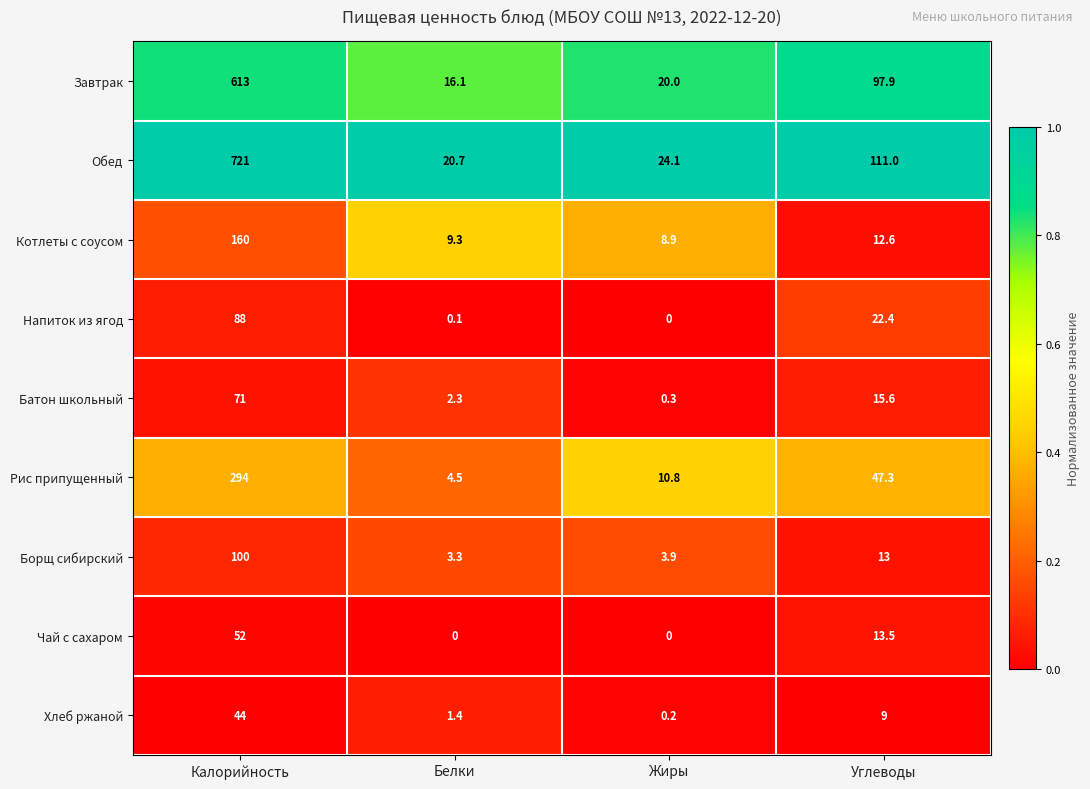

What is the highest value of the Рис припущенный series?

294.0